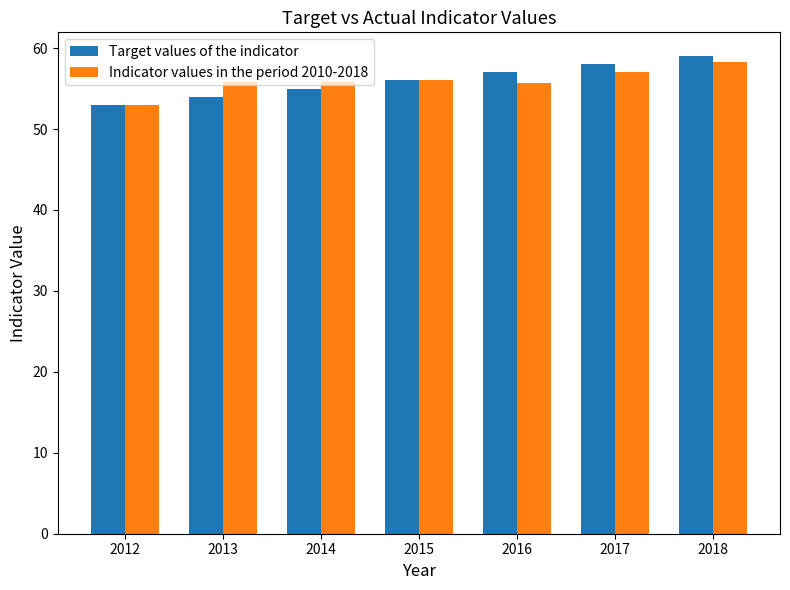

What is the value of the Target values of the indicator bar at the 1st from the left?

53.0